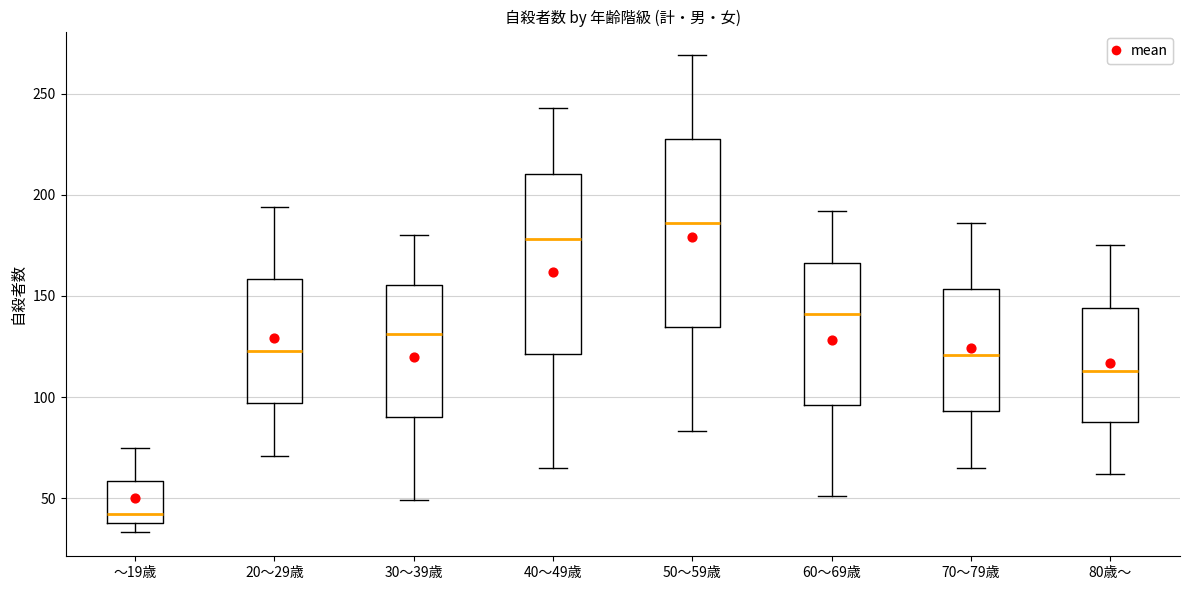

Where is the upper edge of the box for 50～59歳 on the y-axis? The values are not printed on the chart, so give them approximately, as read against the axis.

230